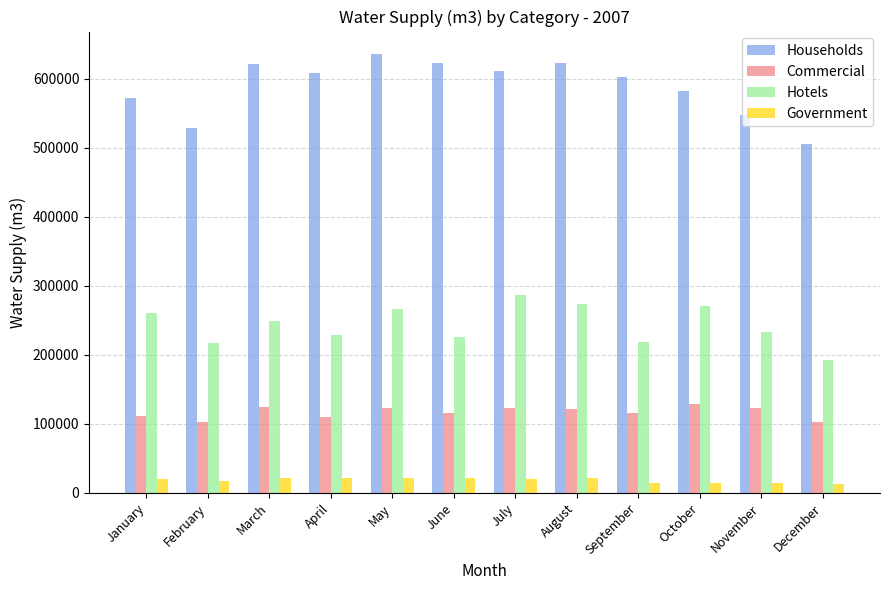

Is the value of Households at October greater than the value of Commercial at March?

Yes